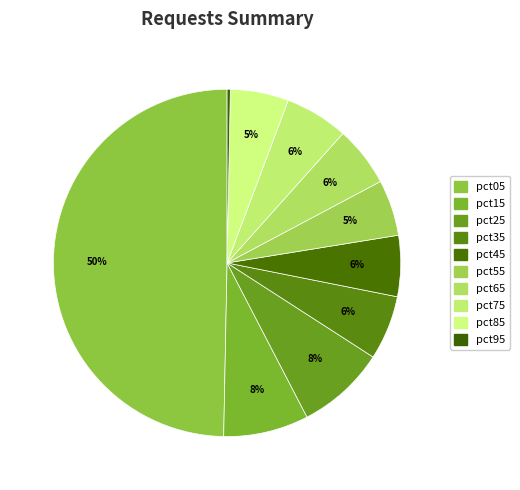

Count the number of slices in the pie.

10